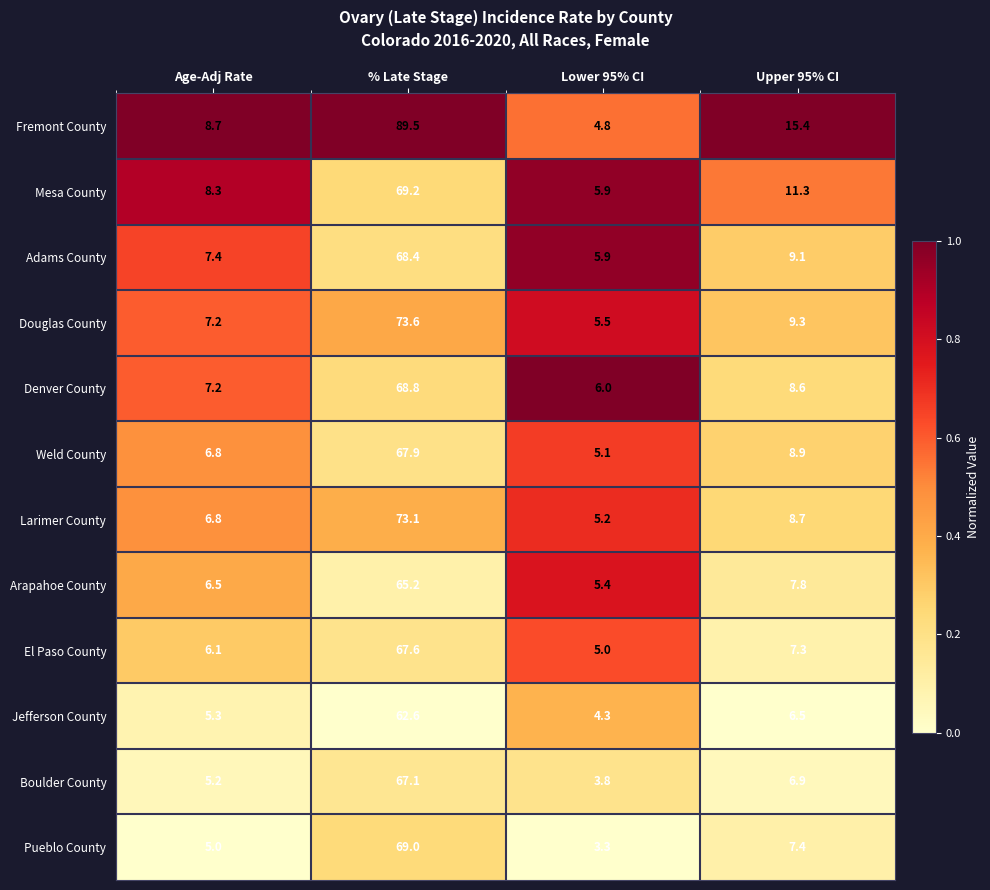

What is the total value across all series at % Late Stage?

842.0